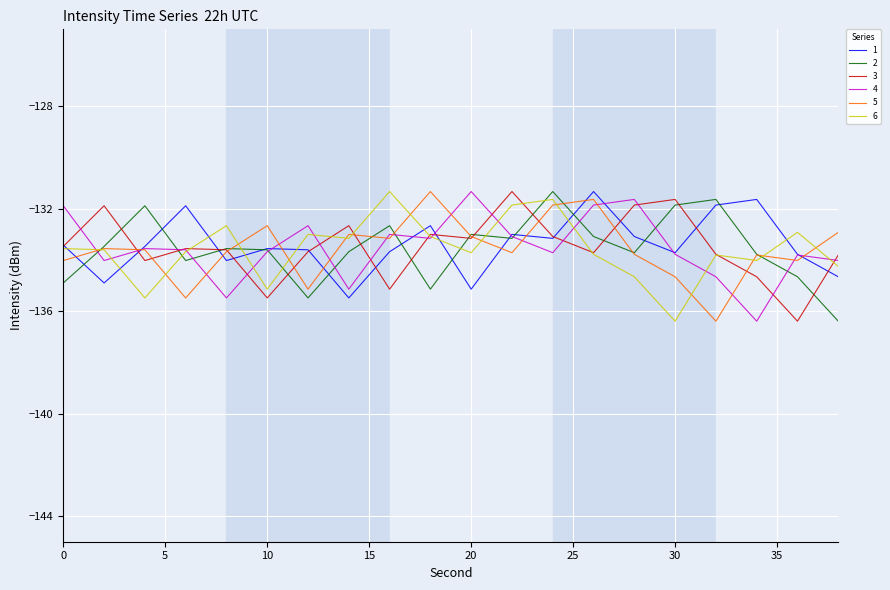

What is the smallest value displayed?

-136.4